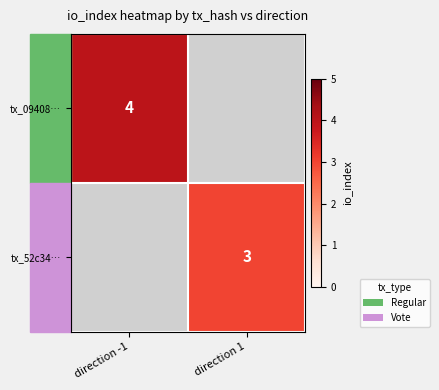

The value of tx_09408… at direction -1 is 4. True or false?

True